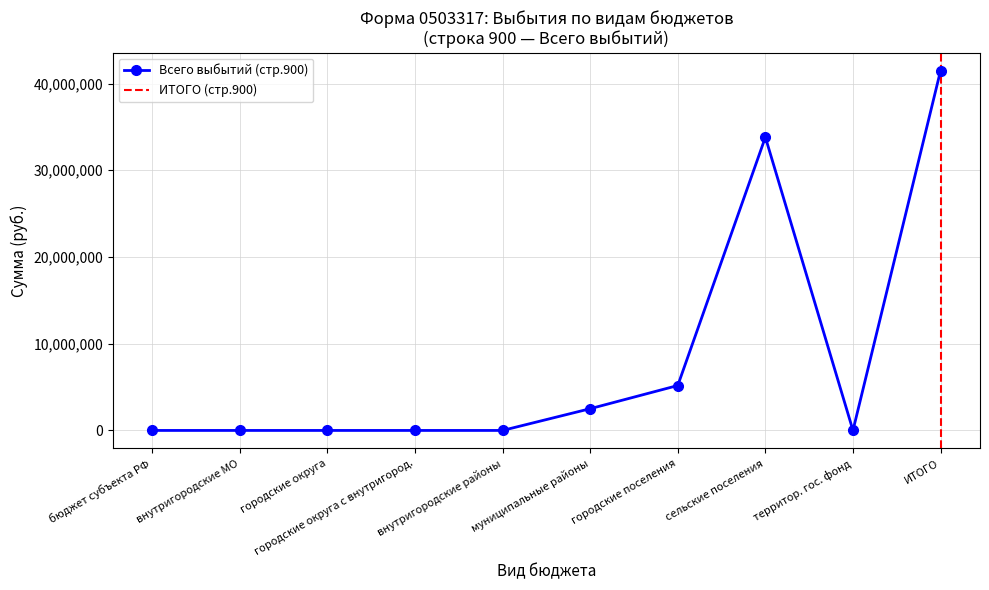

How many data points in Всего выбытий (стр.900) are above 0?

4